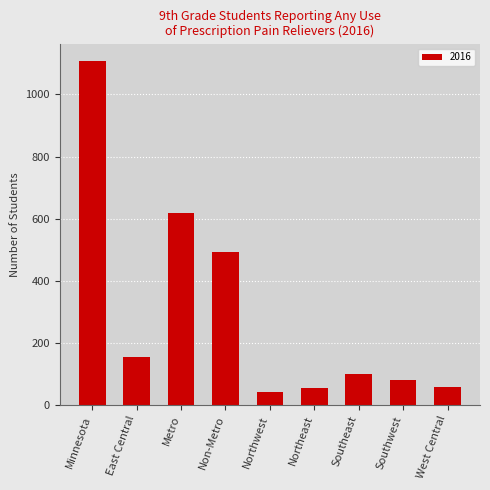

Approximately how many times larger is the value at Southwest compared to East Central?

0.5